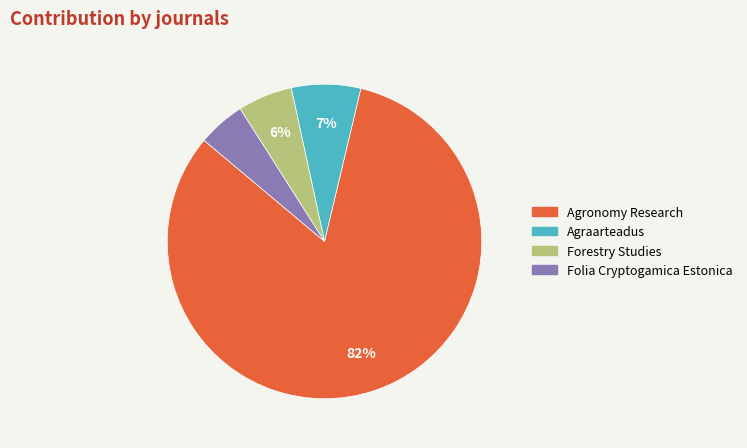

To the nearest percent, what is the difference between the Agronomy Research and Agraarteadus slice percentages?

75%